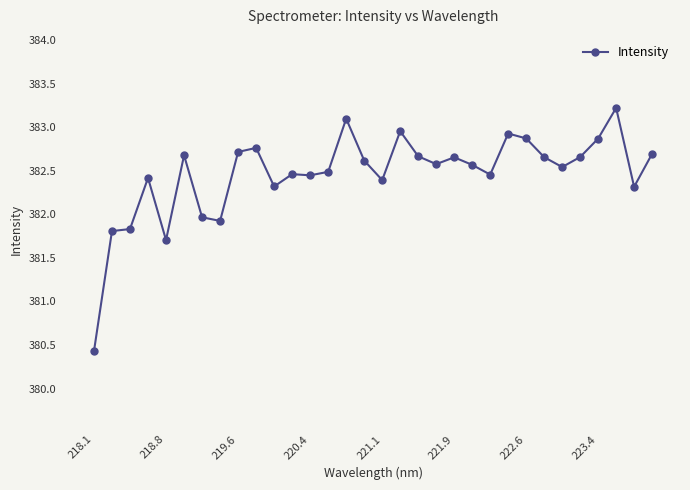

What is the average value?

382.5